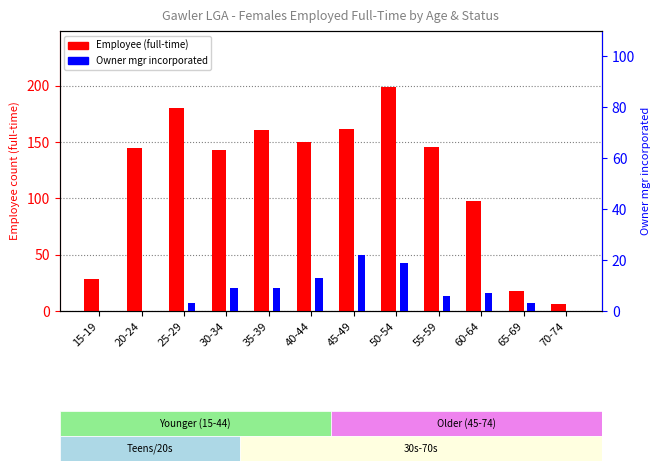

Which series has the largest total across all categories?

Employee (full-time)